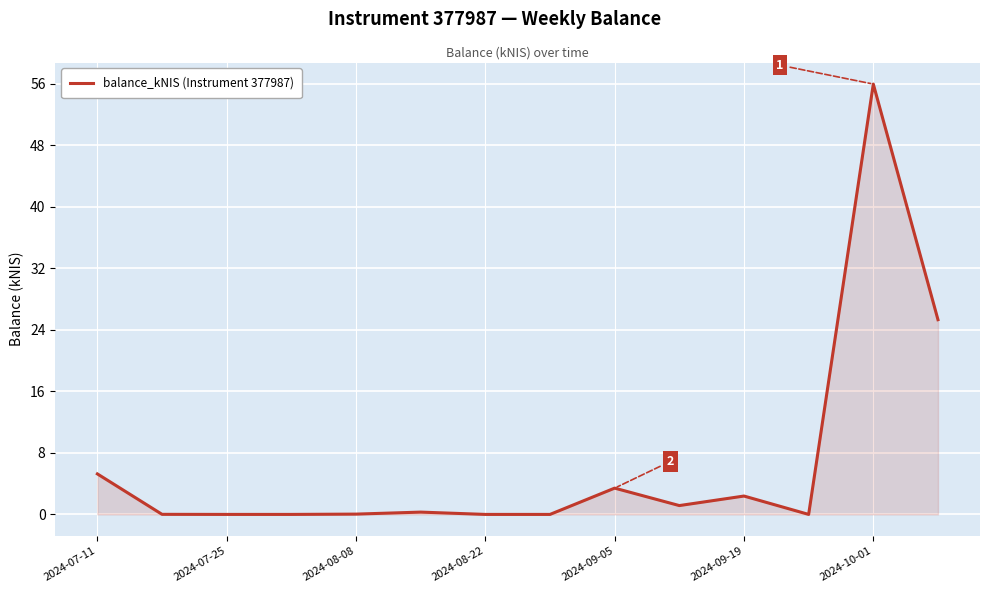

What is the difference between the maximum and minimum values?

56.0